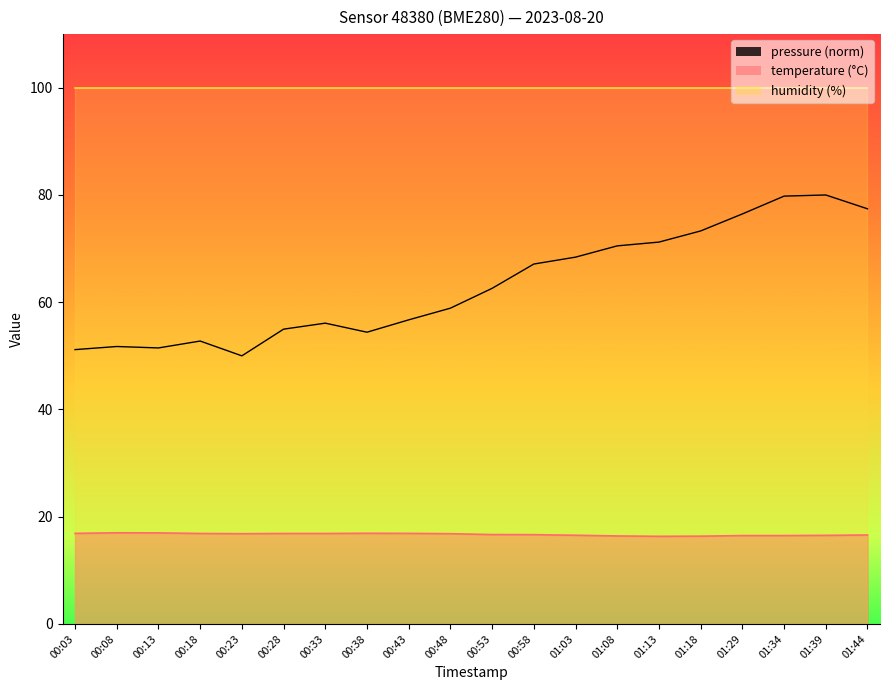

True or false: there are more than 2 points higher than both neighbors.

True